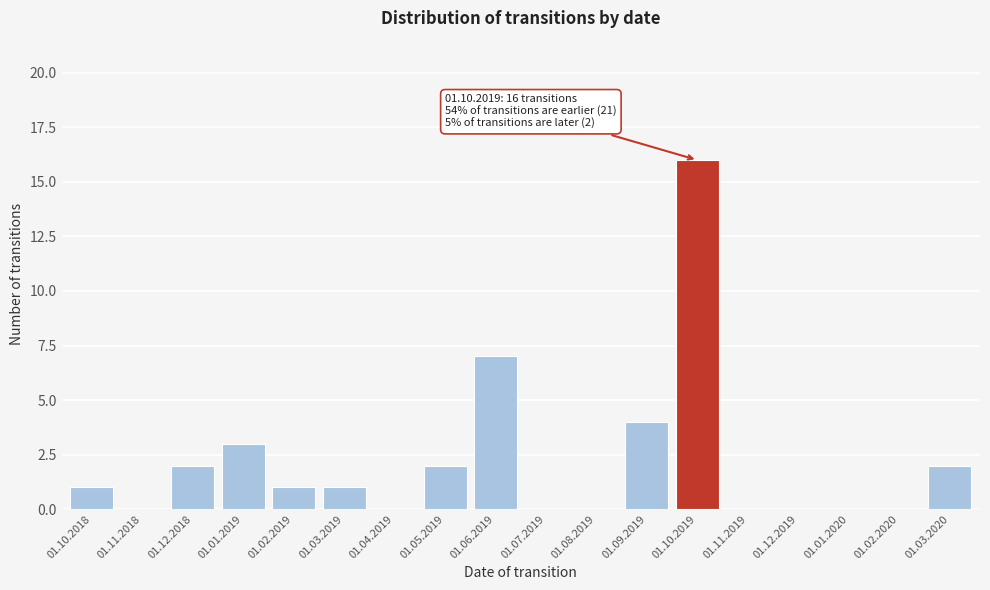

Reading left to right, list all the values displayed in this chart.

01.10.2018=1	01.11.2018=0	01.12.2018=2	01.01.2019=3	01.02.2019=1	01.03.2019=1	01.04.2019=0	01.05.2019=2	01.06.2019=7	01.07.2019=0	01.08.2019=0	01.09.2019=4	01.10.2019=16	01.11.2019=0	01.12.2019=0	01.01.2020=0	01.02.2020=0	01.03.2020=2